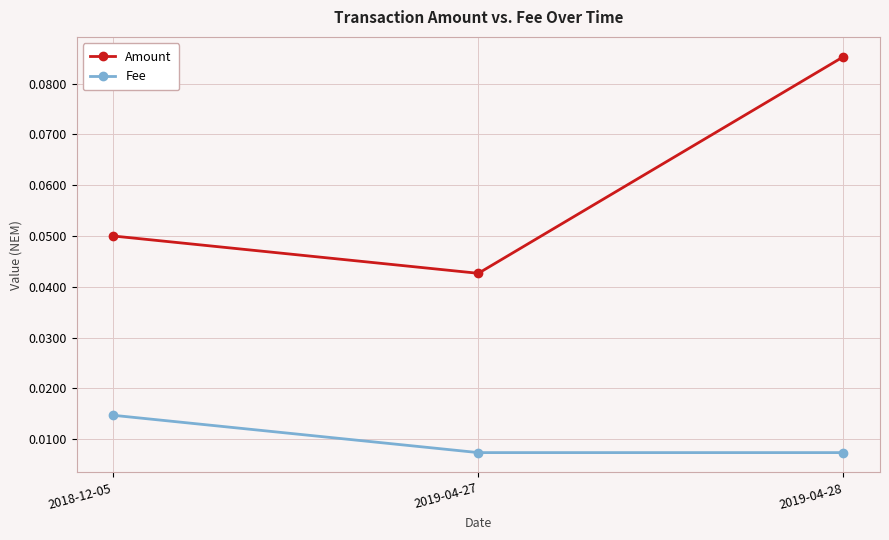

Which series changed the most between 2018-12-05 and 2019-04-28?

Amount